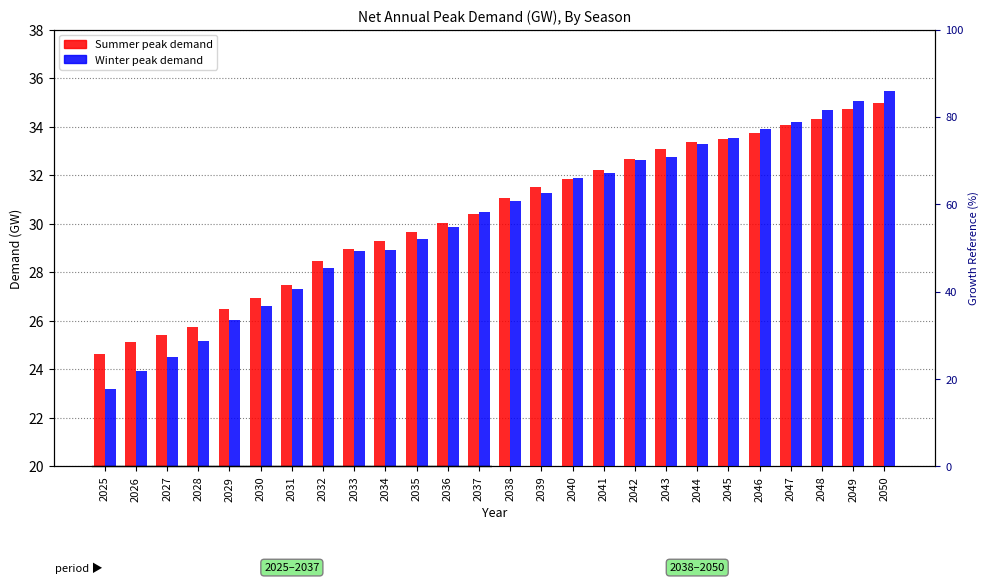

How many values in the Summer series are below 31?

13